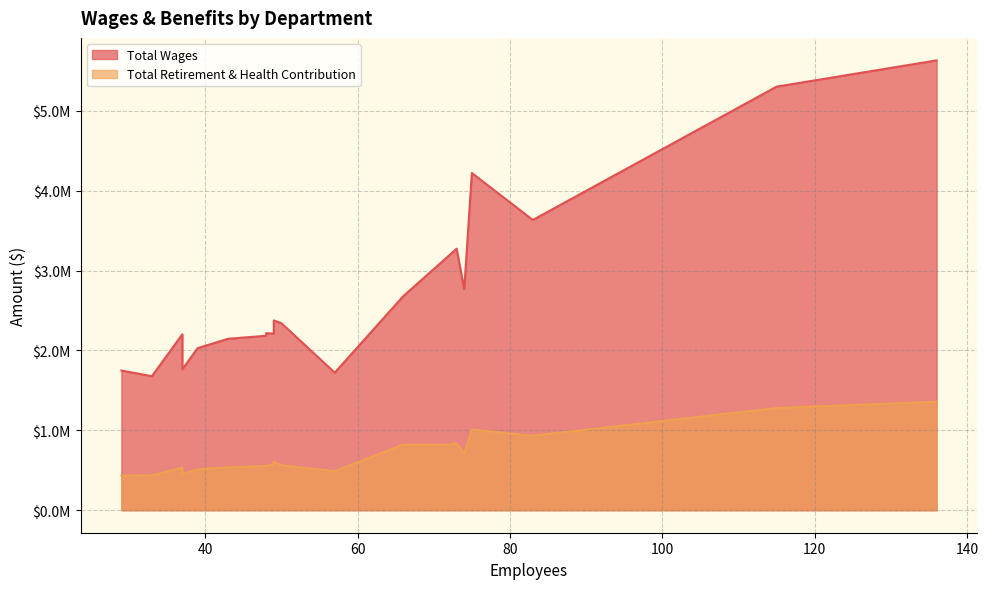

At which label does Total Retirement & Health Contribution reach its peak?

136